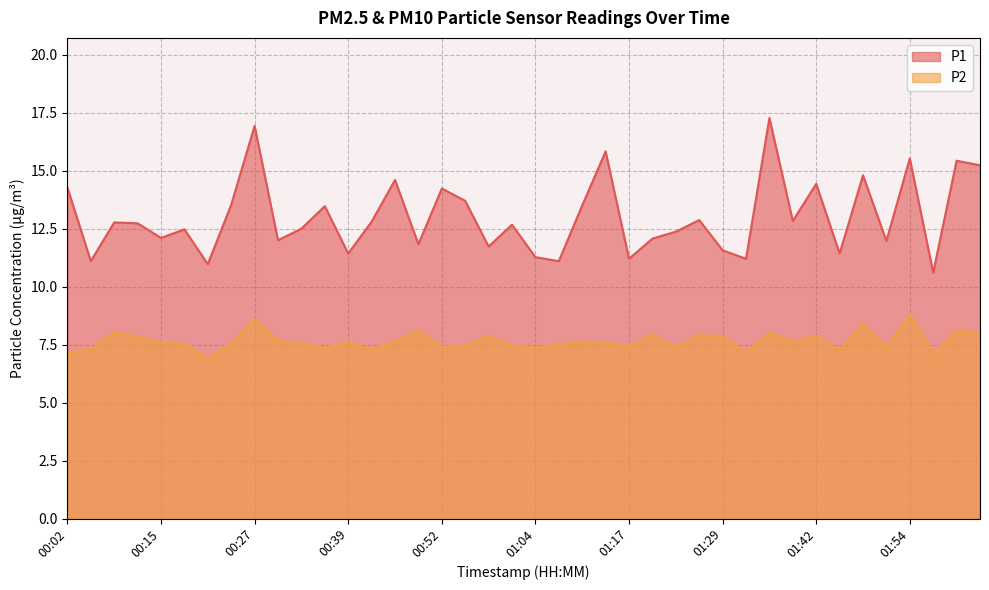

What is the label of the 25th point from the left?

01:17